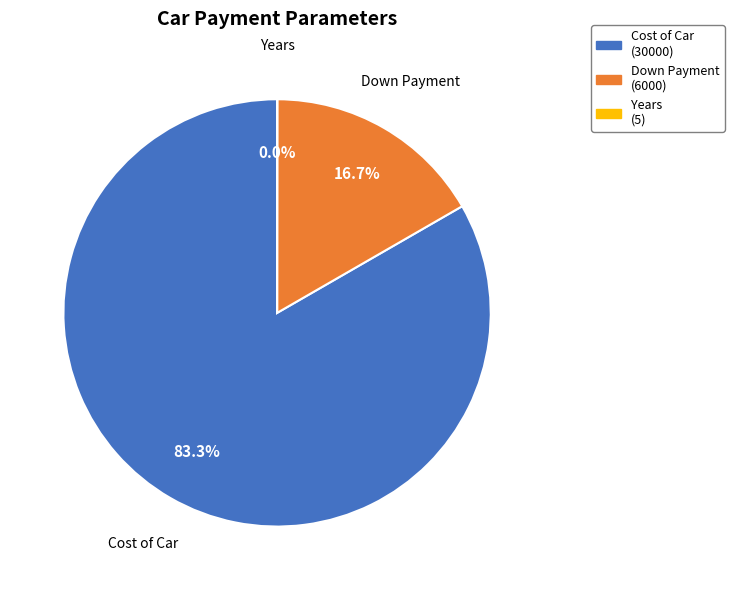

What percentage do Cost of Car (30000) and Down Payment (6000) together represent?

100.0%